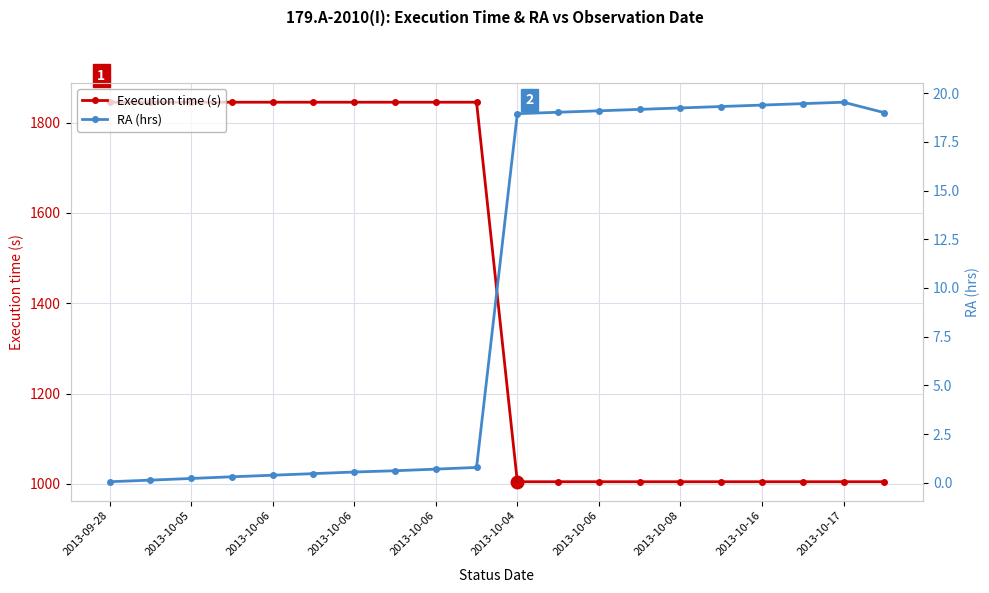

What is the value of the RA (hrs) point at the 13th from the left?

19.1